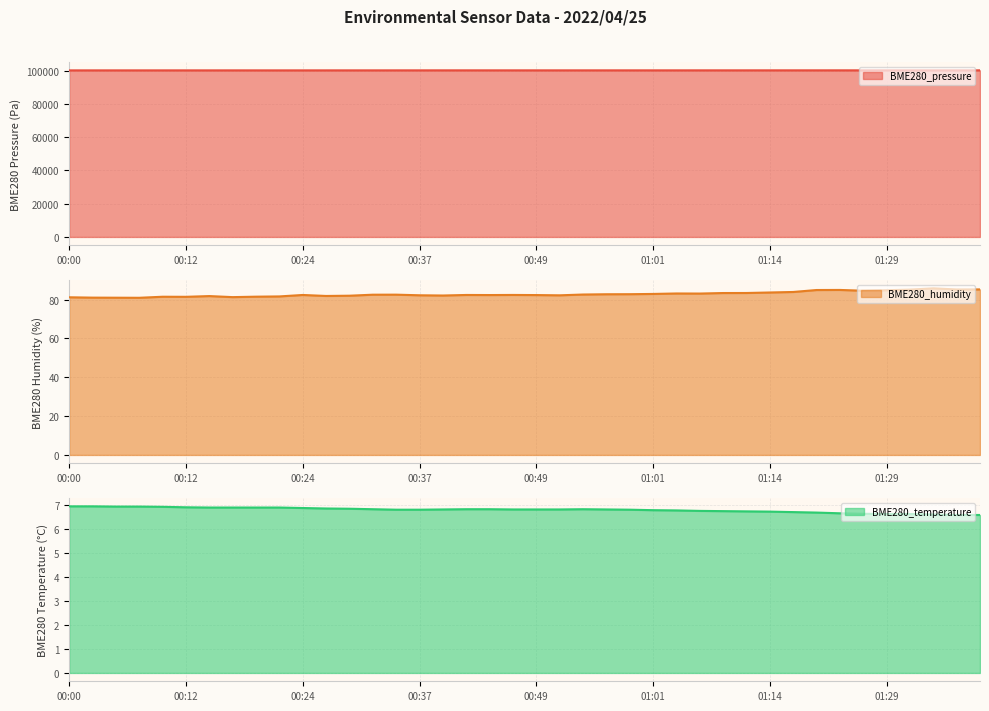

Reading left to right, transcribe all the data shown in this chart.

BME280_pressure: 00:00=100136.2	00:02=100142.6	00:05=100141.8	00:07=100142.3	00:10=100140.8	00:12=100143.9	00:14=100140.0	00:17=100145.4	00:19=100141.6	00:22=100136.9	00:24=100141.1	00:27=100145.0	00:29=100146.4	00:32=100146.1	00:34=100152.0	00:37=100152.7	00:39=100158.6	00:41=100157.8	00:44=100156.3	00:46=100152.0	00:49=100154.5	00:51=100152.8	00:54=100154.1	00:56=100155.6	00:59=100153.4	01:01=100154.5	01:04=100152.2	01:06=100157.1	01:09=100155.4	01:11=100157.5	01:14=100162.5	01:16=100162.4	01:19=100159.3	01:21=100165.1	01:27=100157.9	01:29=100165.0	01:32=100164.6	01:34=100163.6	01:37=100165.1	01:39=100164.0
BME280_humidity: 00:00=81.2	00:02=81.0	00:05=81.0	00:07=81.0	00:10=81.5	00:12=81.5	00:14=81.8	00:17=81.3	00:19=81.5	00:22=81.7	00:24=82.4	00:27=81.9	00:29=82.0	00:32=82.6	00:34=82.6	00:37=82.3	00:39=82.1	00:41=82.4	00:44=82.4	00:46=82.4	00:49=82.4	00:51=82.2	00:54=82.7	00:56=82.8	00:59=82.8	01:01=83.0	01:04=83.2	01:06=83.2	01:09=83.4	01:11=83.4	01:14=83.7	01:16=84.0	01:19=85.0	01:21=85.0	01:27=84.6	01:29=84.9	01:32=85.2	01:34=85.8	01:37=85.2	01:39=85.3
BME280_temperature: 00:00=6.9	00:02=6.9	00:05=6.9	00:07=6.9	00:10=6.9	00:12=6.9	00:14=6.9	00:17=6.9	00:19=6.9	00:22=6.9	00:24=6.9	00:27=6.8	00:29=6.8	00:32=6.8	00:34=6.8	00:37=6.8	00:39=6.8	00:41=6.8	00:44=6.8	00:46=6.8	00:49=6.8	00:51=6.8	00:54=6.8	00:56=6.8	00:59=6.8	01:01=6.8	01:04=6.8	01:06=6.8	01:09=6.7	01:11=6.7	01:14=6.7	01:16=6.7	01:19=6.7	01:21=6.7	01:27=6.6	01:29=6.6	01:32=6.6	01:34=6.6	01:37=6.6	01:39=6.6